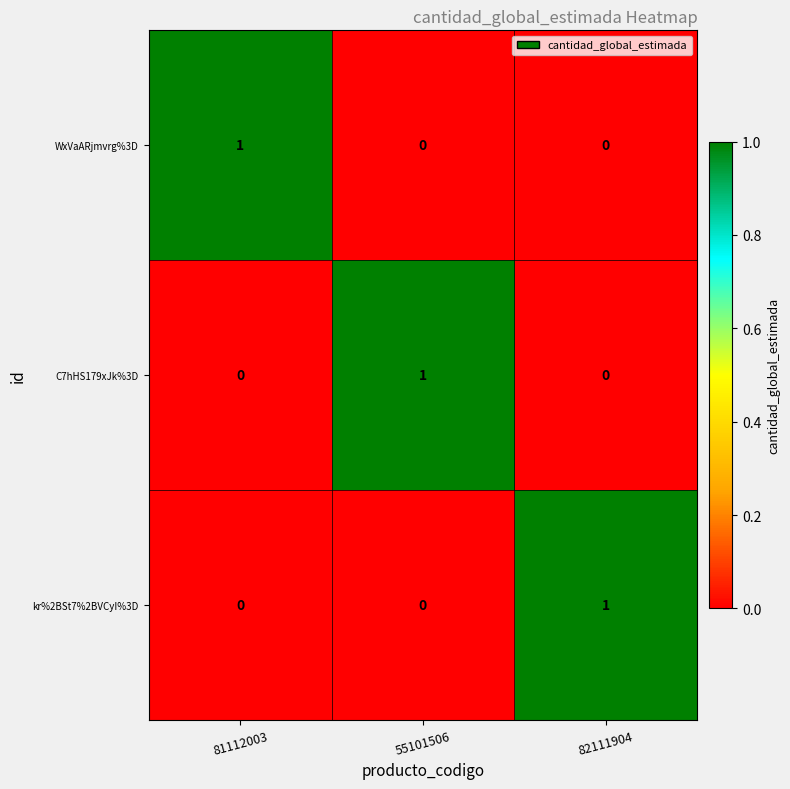

True or false: WxVaARjmvrg%3D has a value of 1 at 81112003.

True